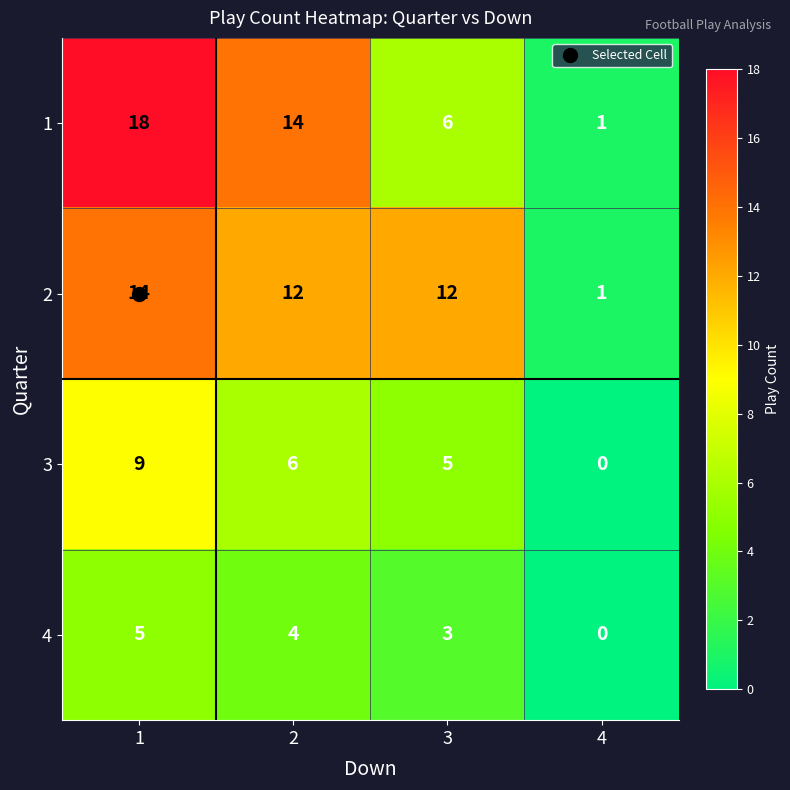

Count the 4 values in the range 3 to 5.

3